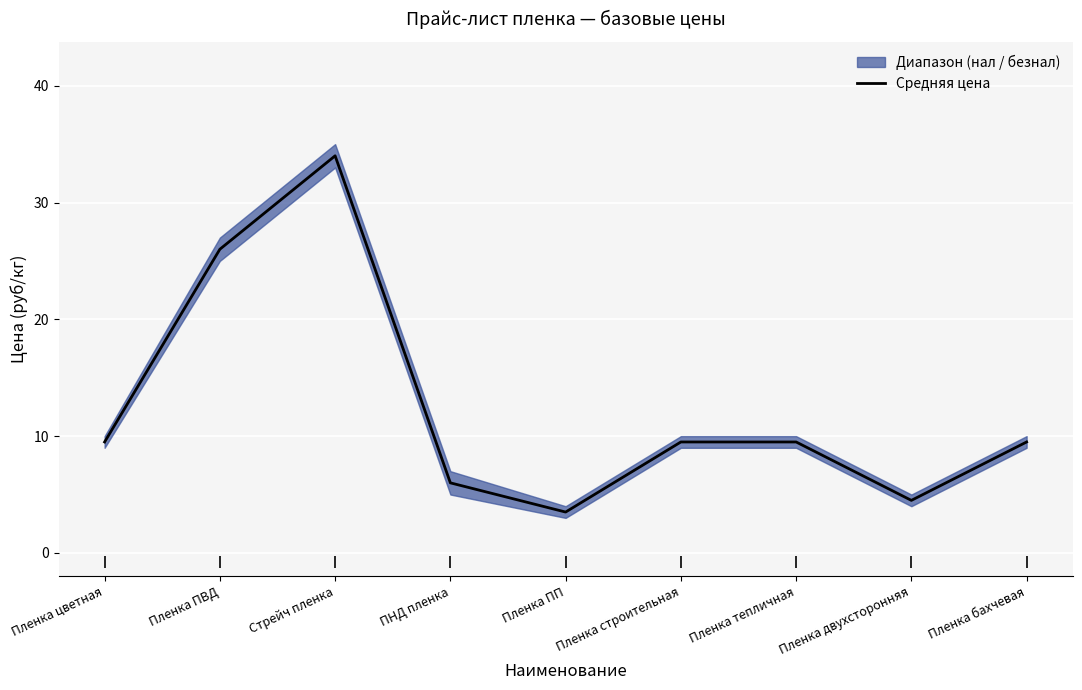

At which category does the data reach its first local peak?

Стрейч пленка